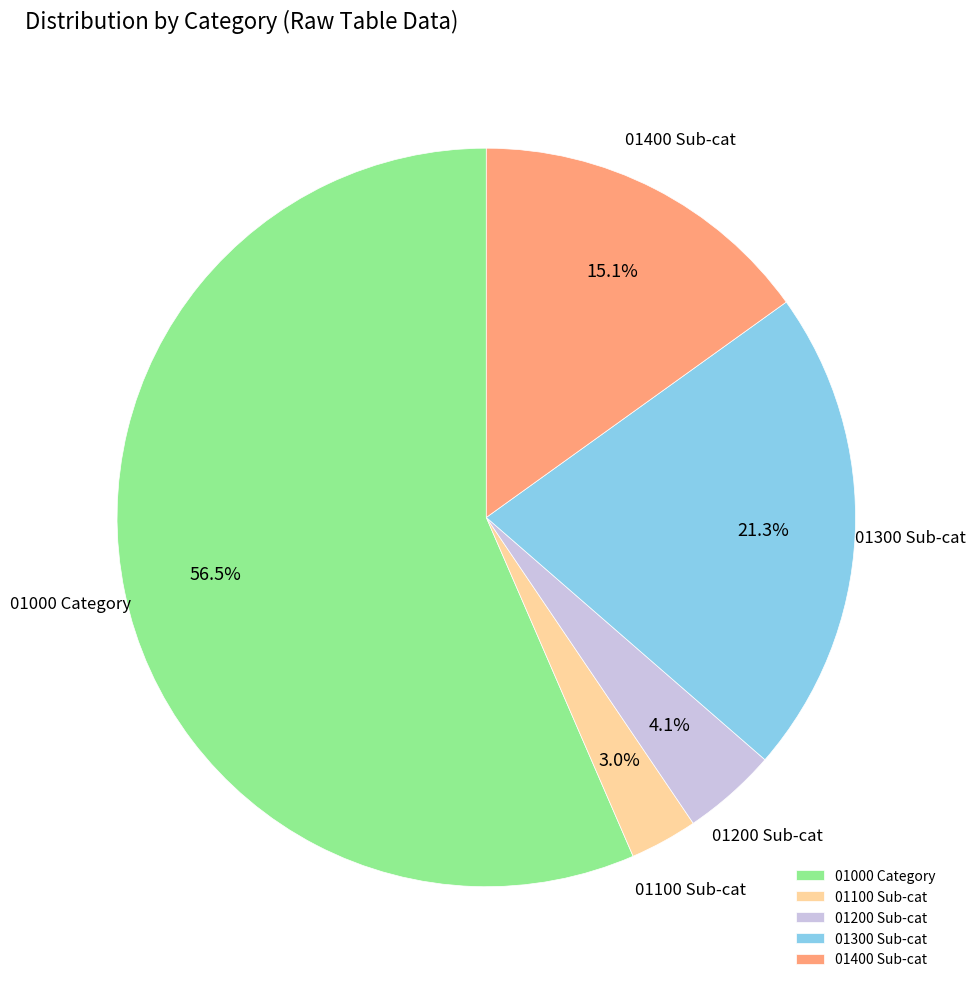

Rank the categories by value from lowest to highest.

01100 Sub-cat, 01200 Sub-cat, 01400 Sub-cat, 01300 Sub-cat, 01000 Category